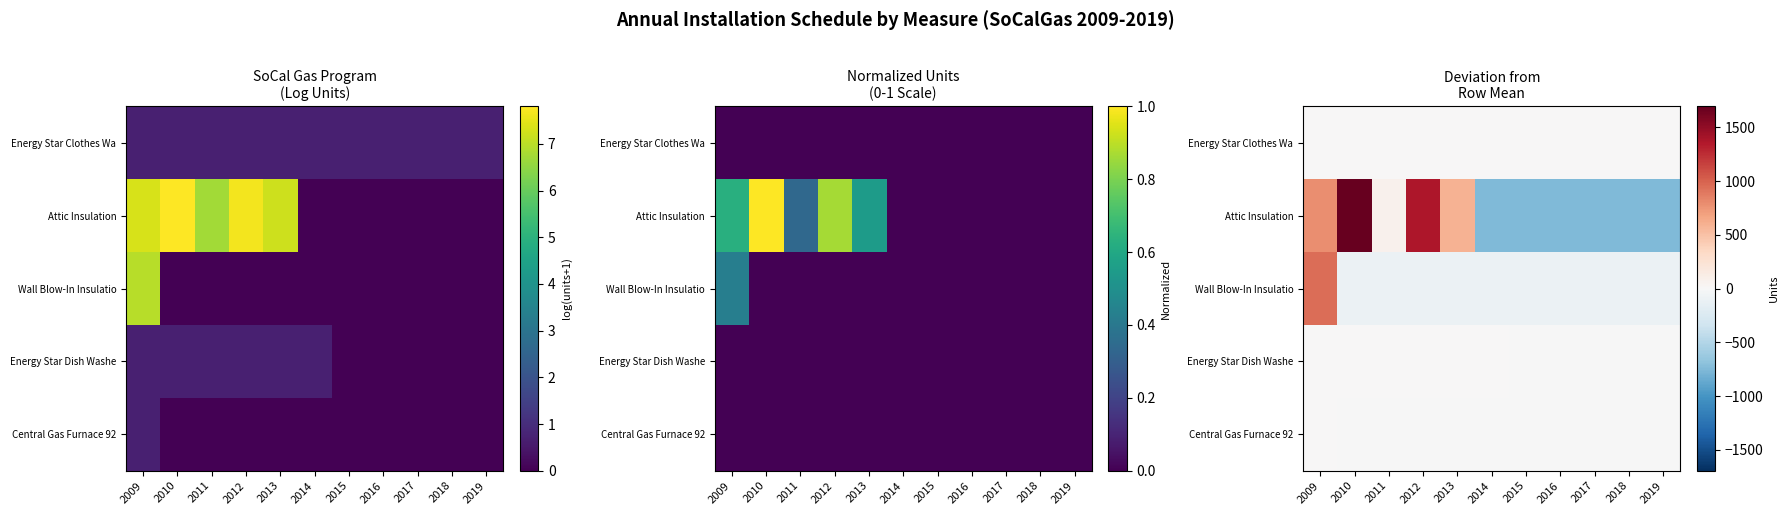

At which label is Energy Star Clothes Wa closest to 0?

2009